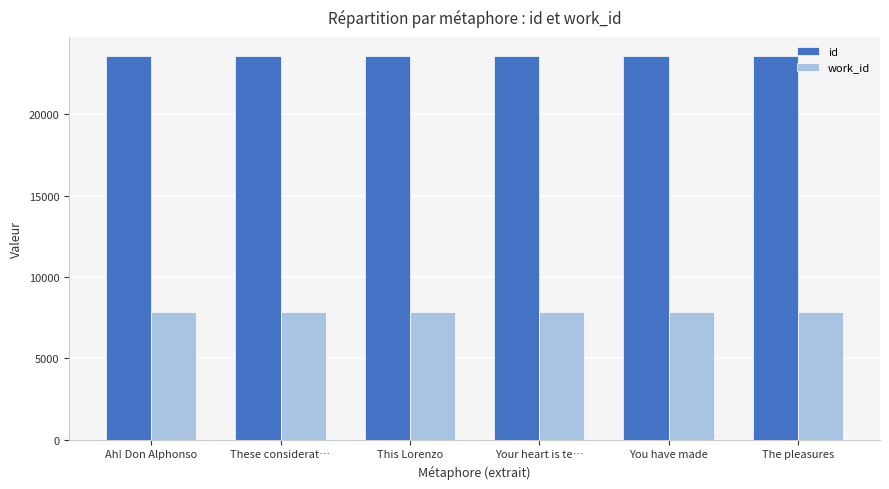

What is the total value across all series at You have made?

31397